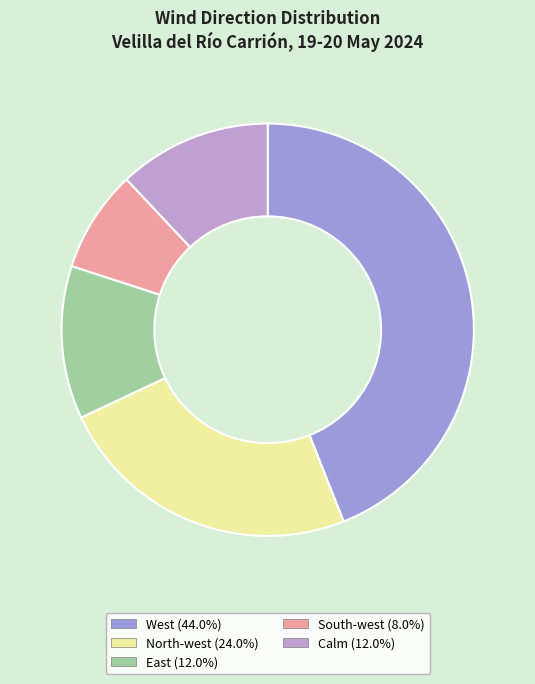

Does East account for over 50% of the chart?

No